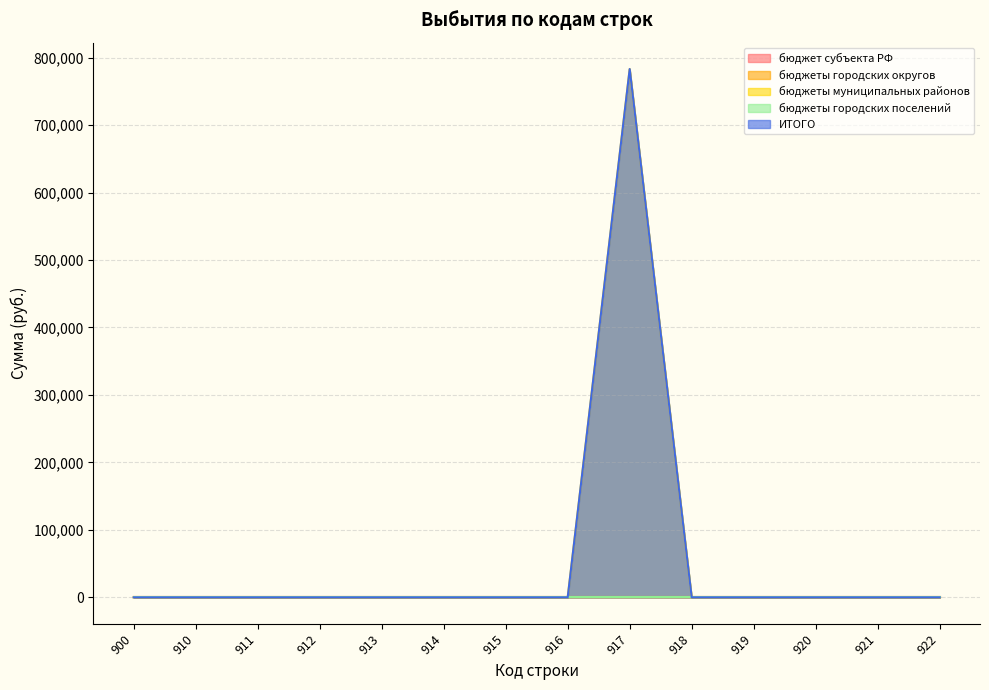

At how many categories does at least one series exceed 569179?

1